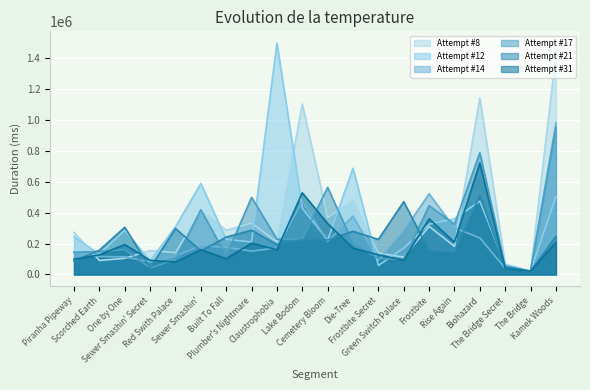

What is the sum of all Attempt #8 values?

7346340